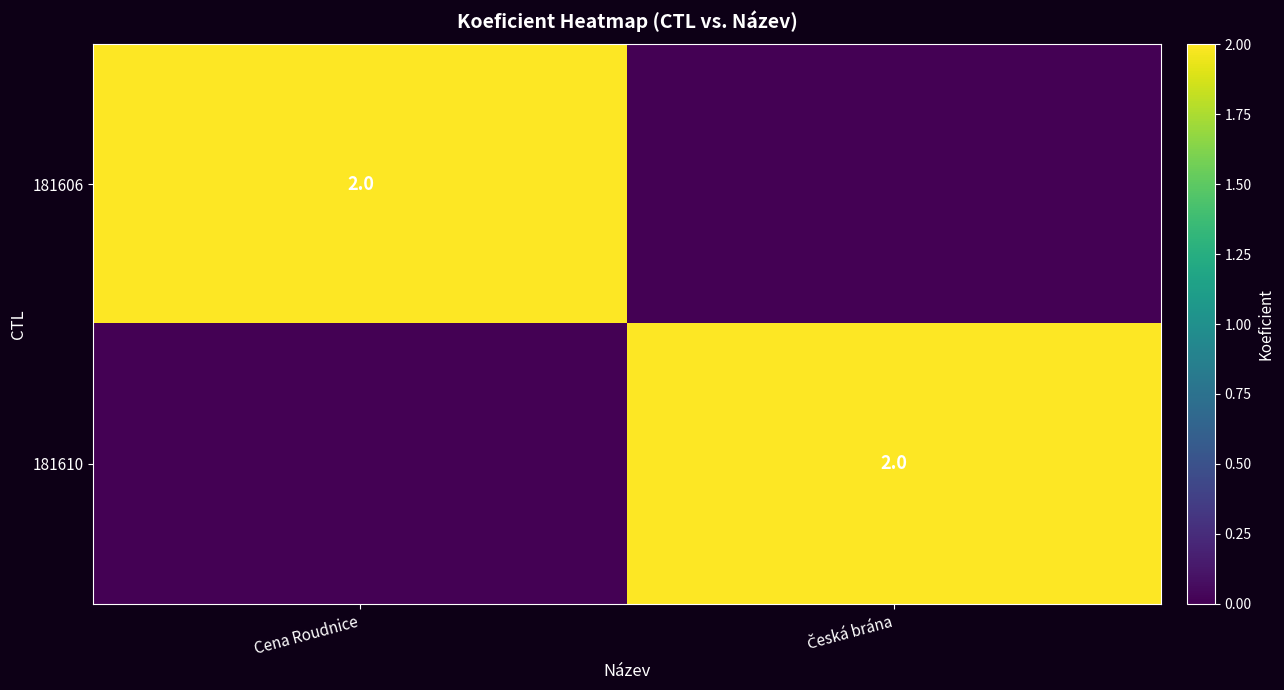

At how many categories does at least one series exceed 1?

2